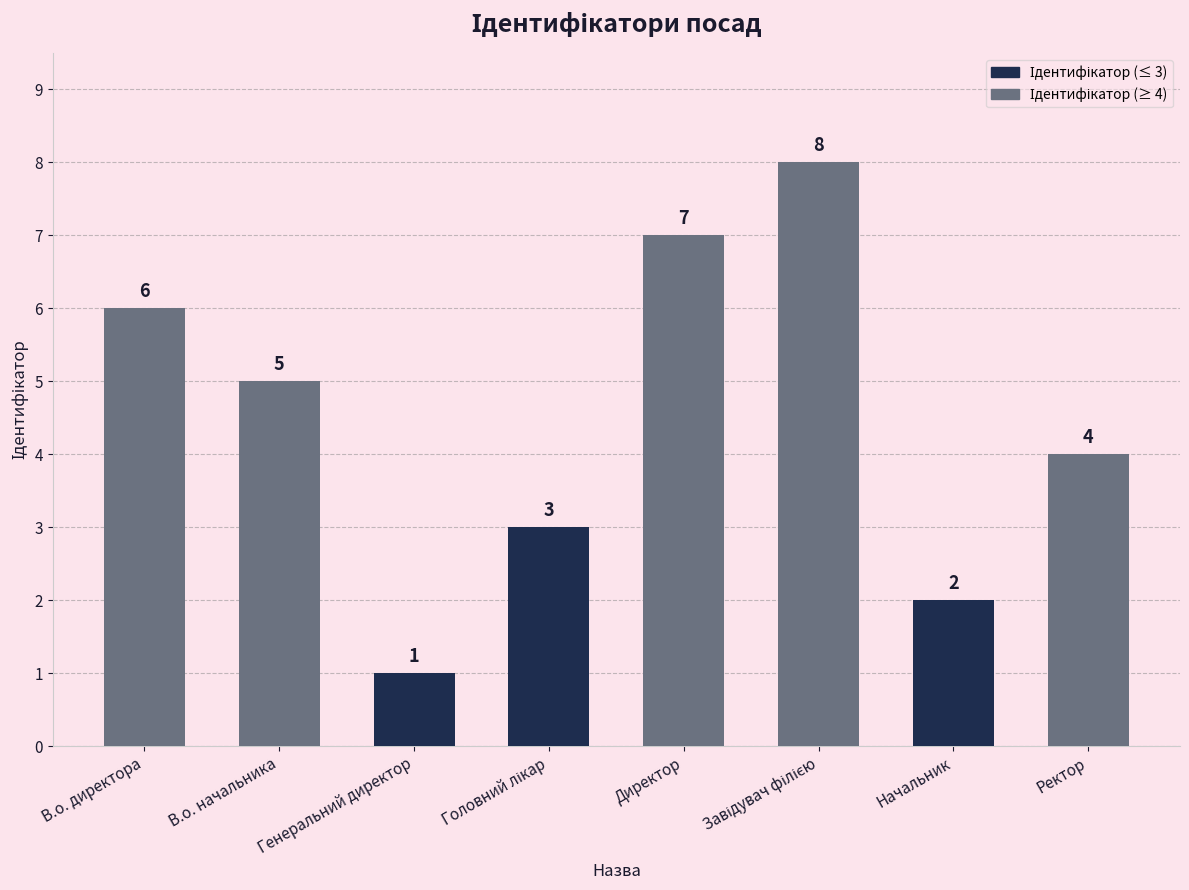

Which has a higher value, В.о. директора or Начальник?

В.о. директора